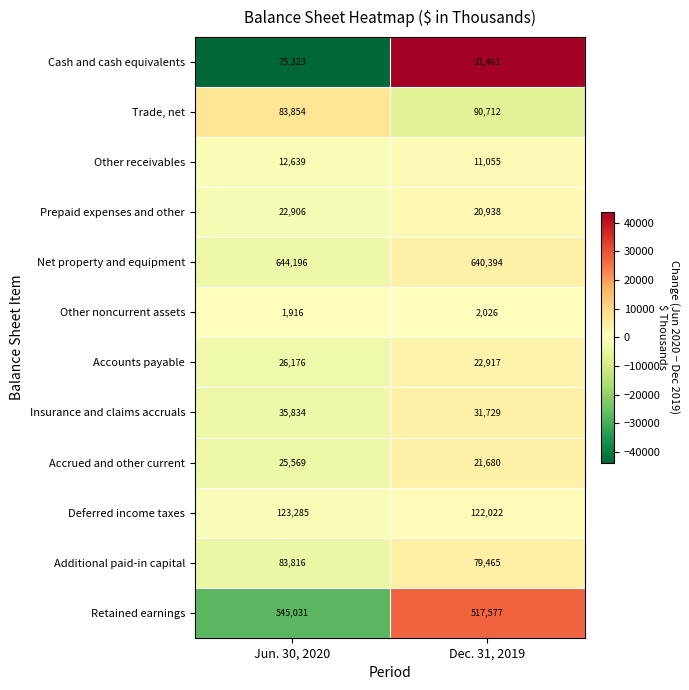

Reading left to right, extract all data points from this chart.

Cash and cash equivalents: Jun. 30, 2020=75323	Dec. 31, 2019=31461
Trade, net: Jun. 30, 2020=83854	Dec. 31, 2019=90712
Other receivables: Jun. 30, 2020=12639	Dec. 31, 2019=11055
Prepaid expenses and other: Jun. 30, 2020=22906	Dec. 31, 2019=20938
Net property and equipment: Jun. 30, 2020=644196	Dec. 31, 2019=640394
Other noncurrent assets: Jun. 30, 2020=1916	Dec. 31, 2019=2026
Accounts payable: Jun. 30, 2020=26176	Dec. 31, 2019=22917
Insurance and claims accruals: Jun. 30, 2020=35834	Dec. 31, 2019=31729
Accrued and other current: Jun. 30, 2020=25569	Dec. 31, 2019=21680
Deferred income taxes: Jun. 30, 2020=123285	Dec. 31, 2019=122022
Additional paid-in capital: Jun. 30, 2020=83816	Dec. 31, 2019=79465
Retained earnings: Jun. 30, 2020=545031	Dec. 31, 2019=517577